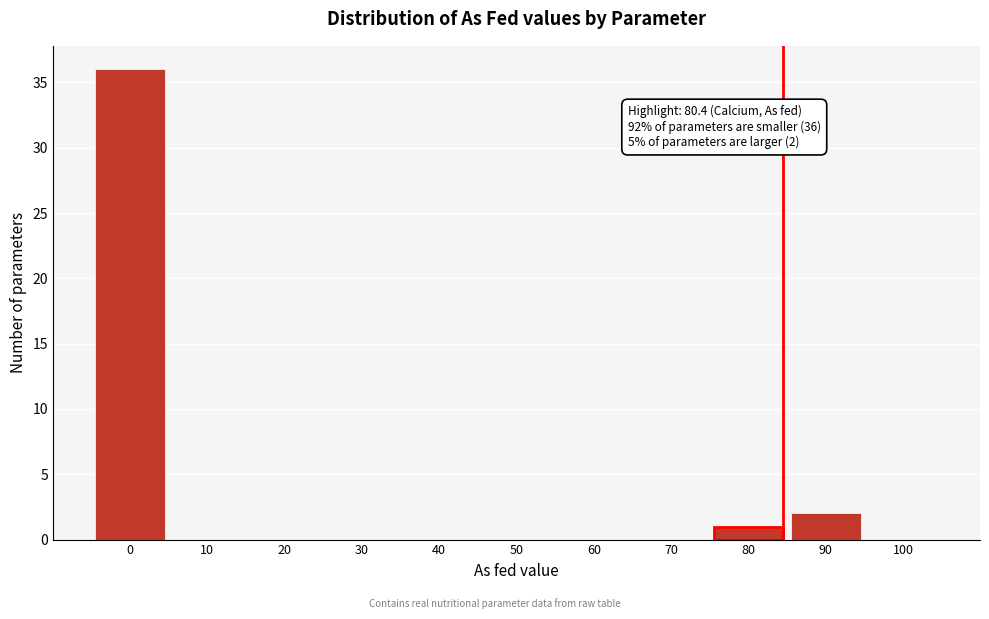

Reading right to left, transcribe all the data shown in this chart.

100=0	90=2	80=1	70=0	60=0	50=0	40=0	30=0	20=0	10=0	0=36